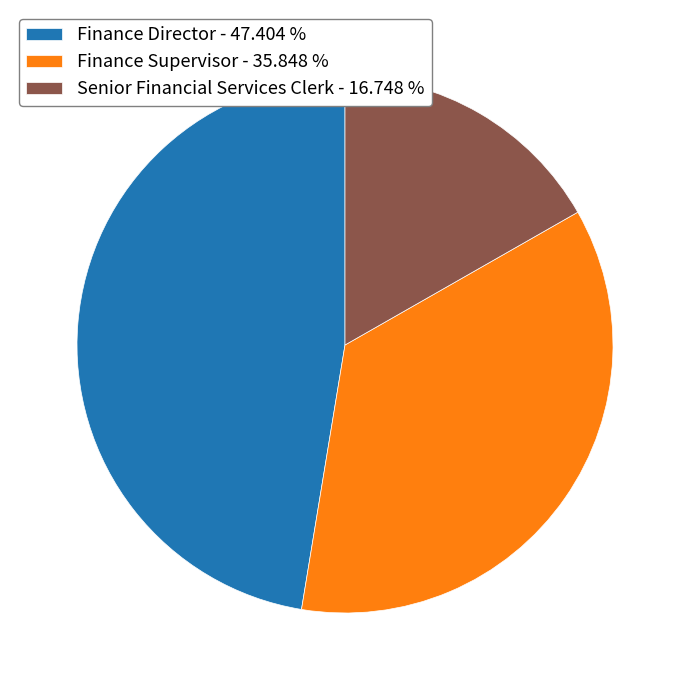

Is the sum of Finance Supervisor and Senior Financial Services Clerk greater than half?

Yes